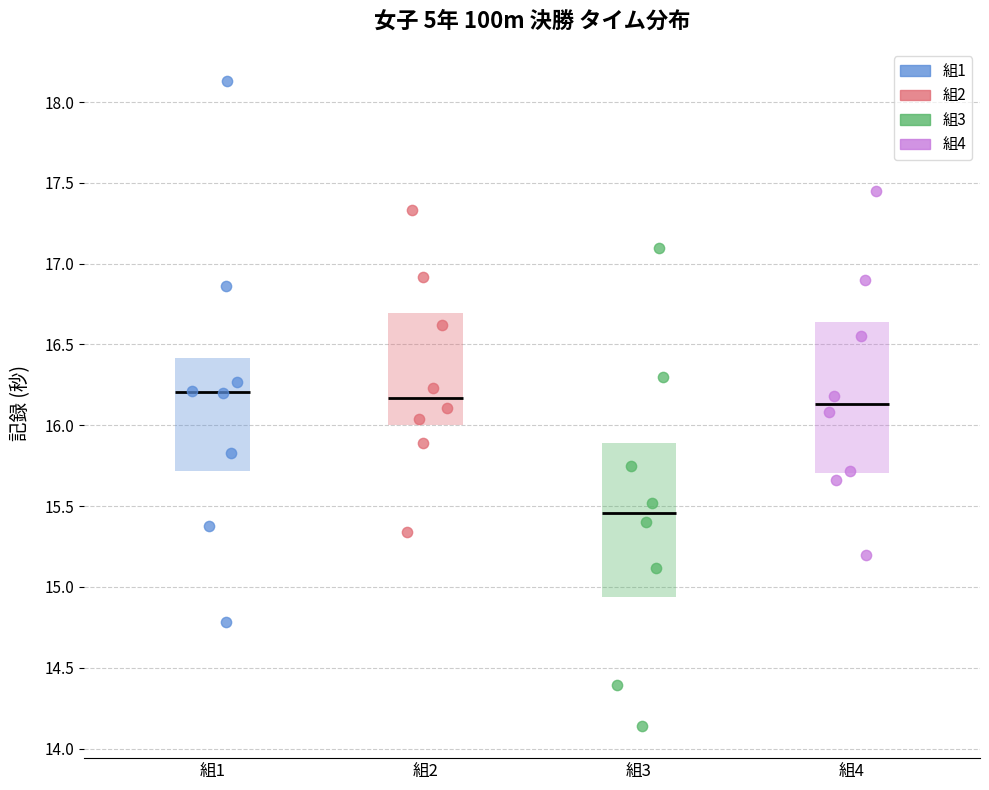

Reading left to right, read every box against the y-axis: the position of its median line, the range the box covers, and the ends of its whiskers. The values are not printed on the chart, so give them approximately, as read against the axis.

組1: median 16.20, box 15.70 to 16.40, whiskers 14.80 to 16.85
組2: median 16.15, box 16.00 to 16.70, whiskers 15.35 to 17.35
組3: median 15.45, box 14.95 to 15.90, whiskers 14.15 to 17.10
組4: median 16.15, box 15.70 to 16.65, whiskers 15.20 to 17.45